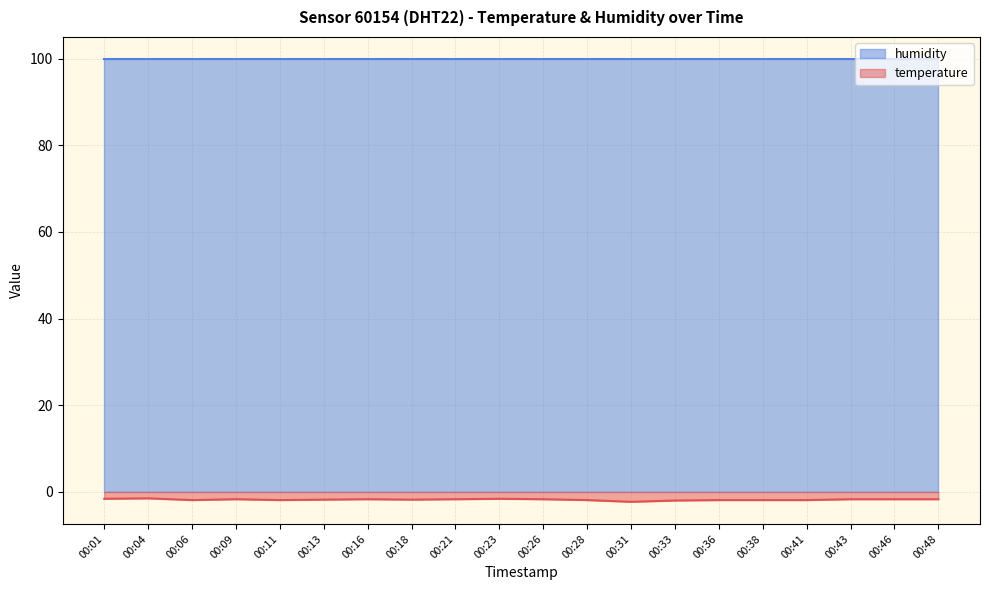

What is the maximum value shown in the chart?

99.9